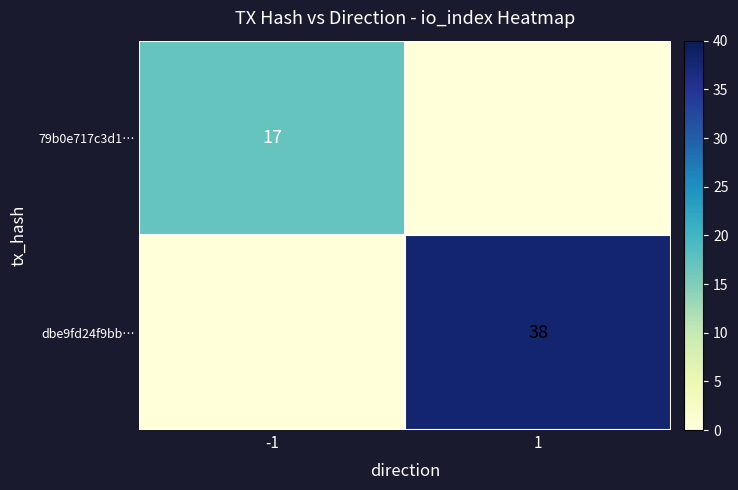

What is the difference between the highest and lowest values at -1?

17